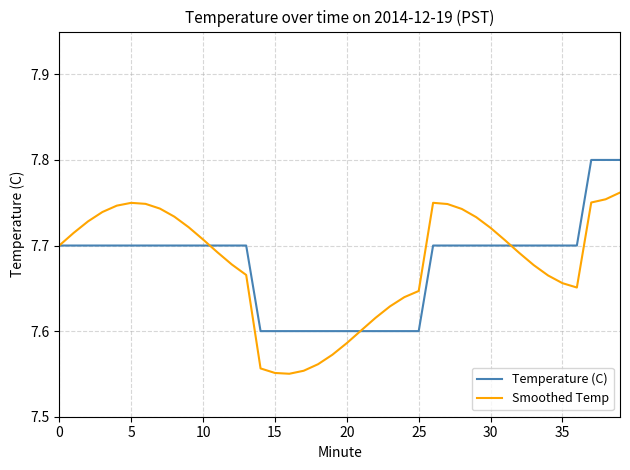

Rank the series by their maximum value, from highest to lowest.

Temperature (C), Smoothed Temp